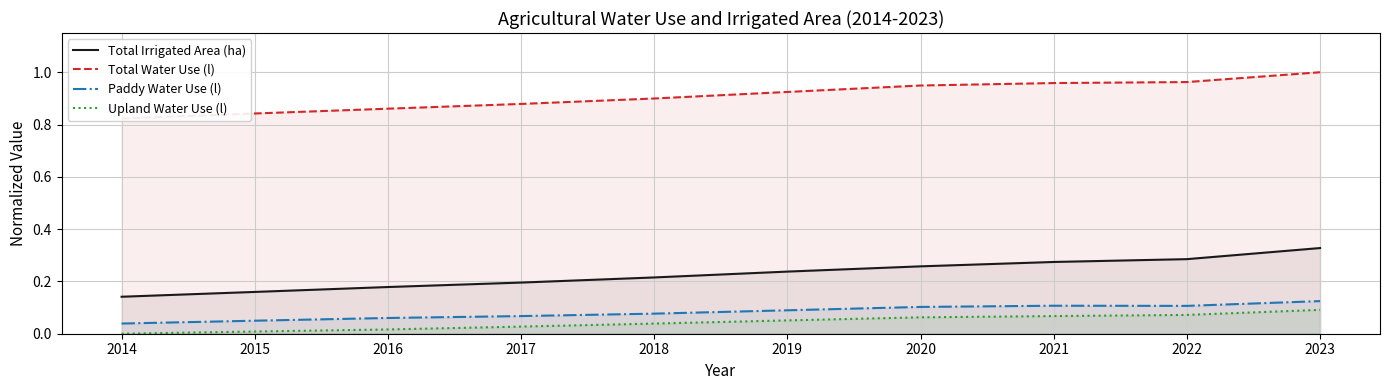

What is the value of the Total Water Use (l) point at the 3rd from the left?

0.9